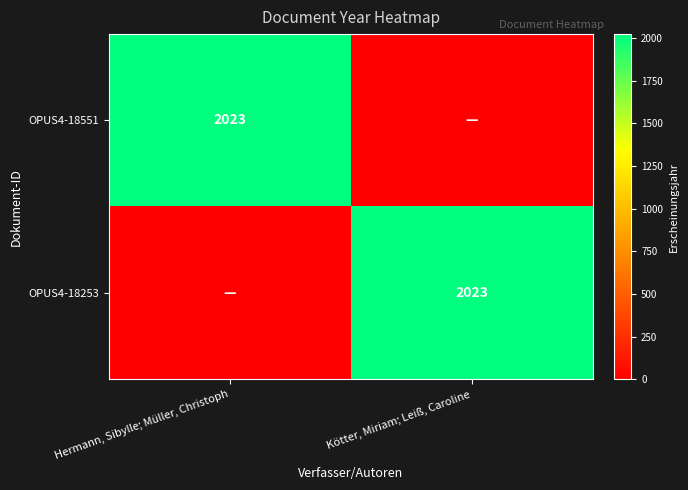

The value of OPUS4-18551 at Hermann, Sibylle; Müller, Christoph is 3420. True or false?

False